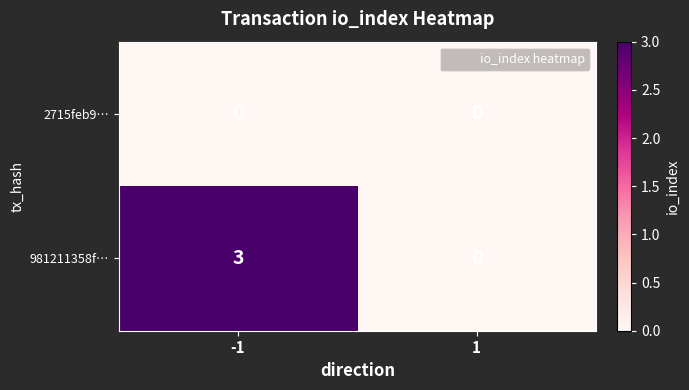

Reading left to right, list all the values displayed in this chart.

2715feb9…: -1=0	1=0
981211358f…: -1=3	1=0